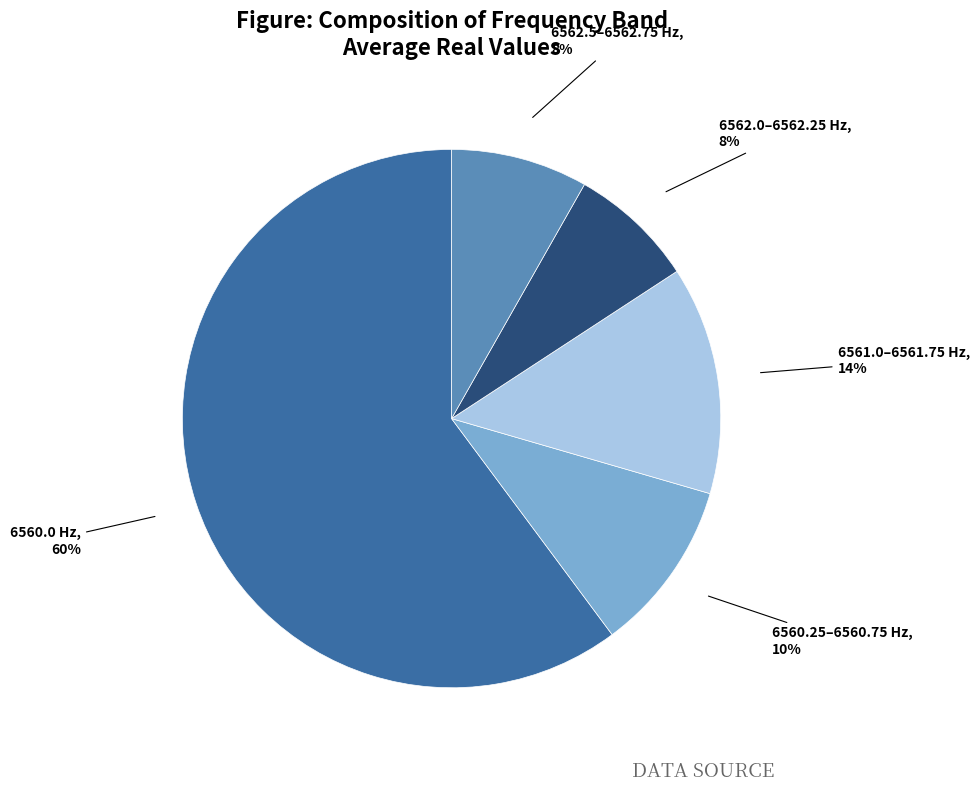

The 6560.0 Hz slice represents 60% of the pie. True or false?

True